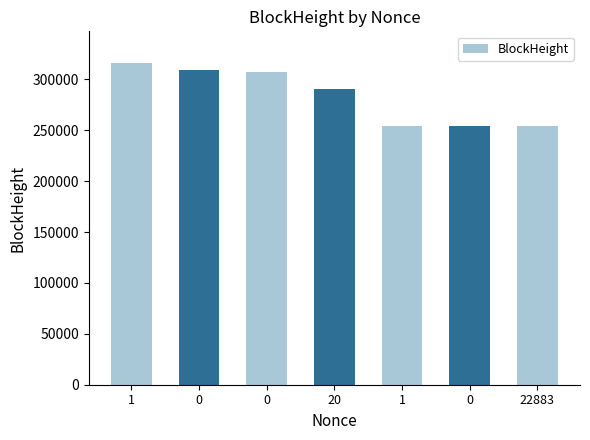

How many data points are less than 290201?

3